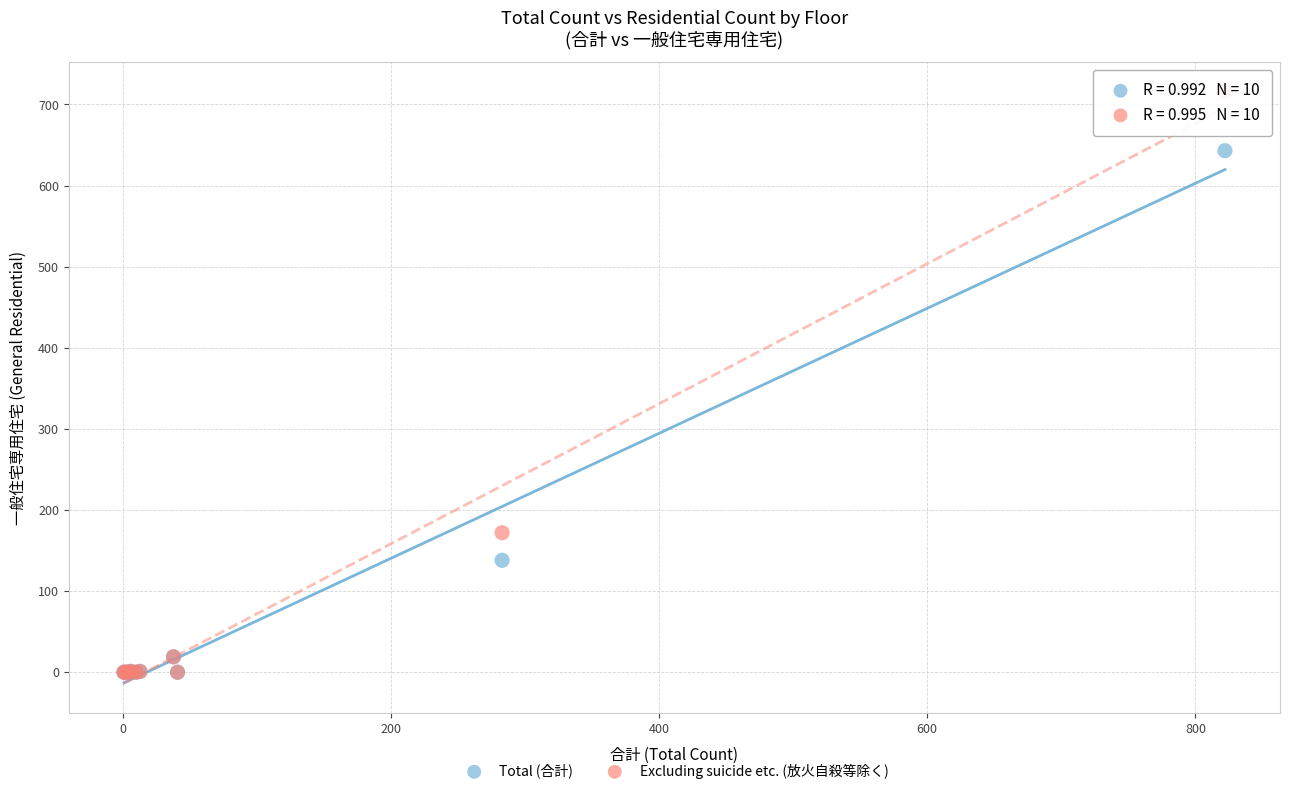

In the Total (合計) series, what Y value is closest to 321?

138